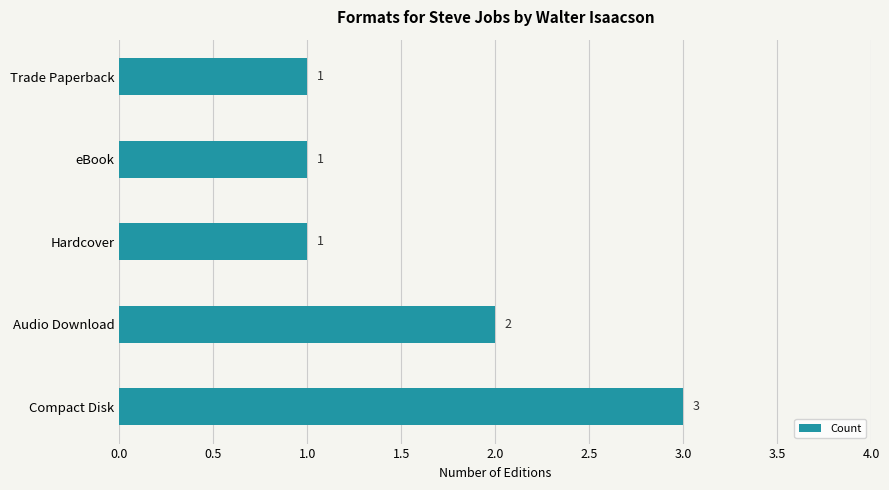

What is the sum of all values?

8